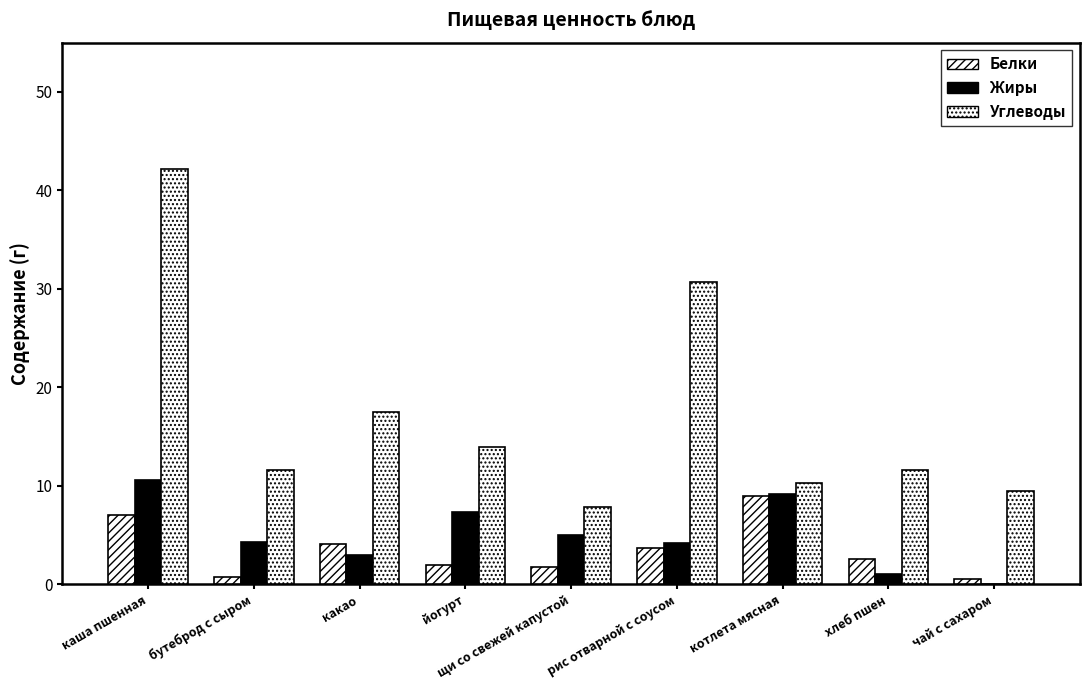

Does the chart contain stacked bars?

No